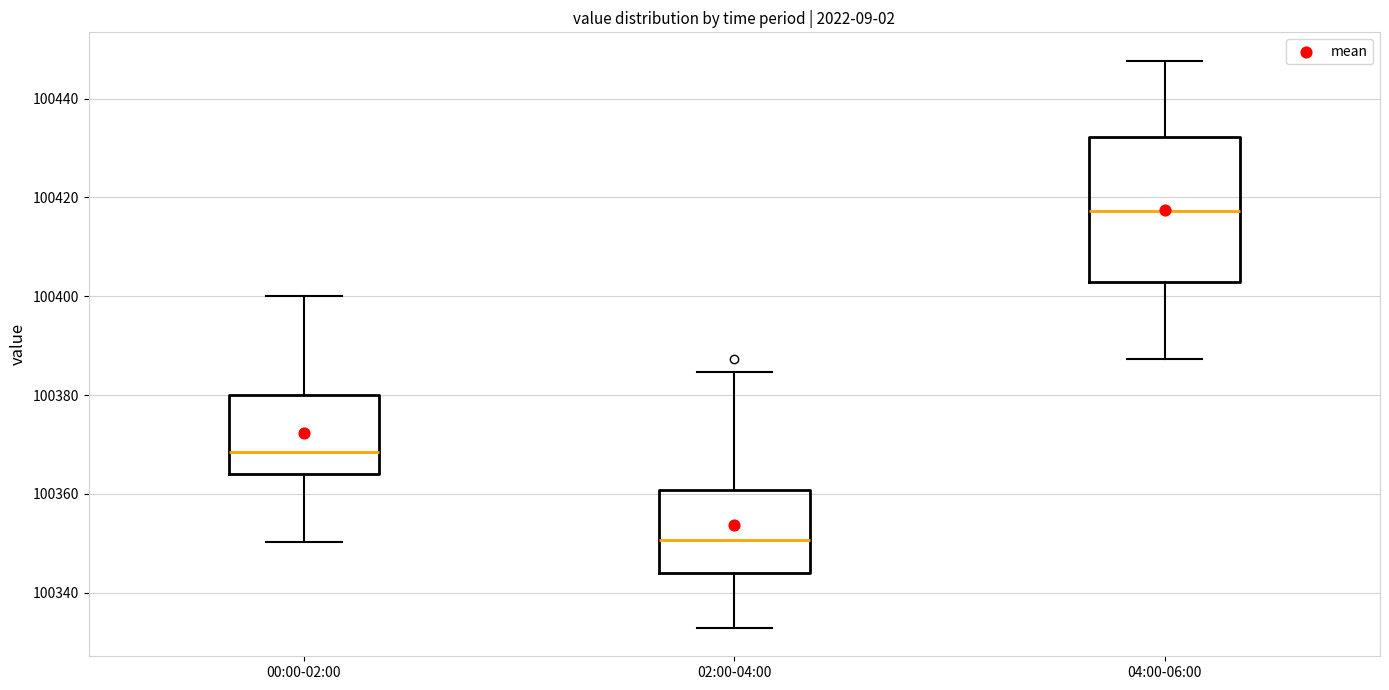

Reading left to right, read every box against the y-axis: the position of its median line, the range the box covers, and the ends of its whiskers. The values are not printed on the chart, so give them approximately, as read against the axis.

00:00-02:00: median 100368, box 100364 to 100380, whiskers 100350 to 100400
02:00-04:00: median 100350, box 100344 to 100360, whiskers 100332 to 100384
04:00-06:00: median 100418, box 100402 to 100432, whiskers 100388 to 100448